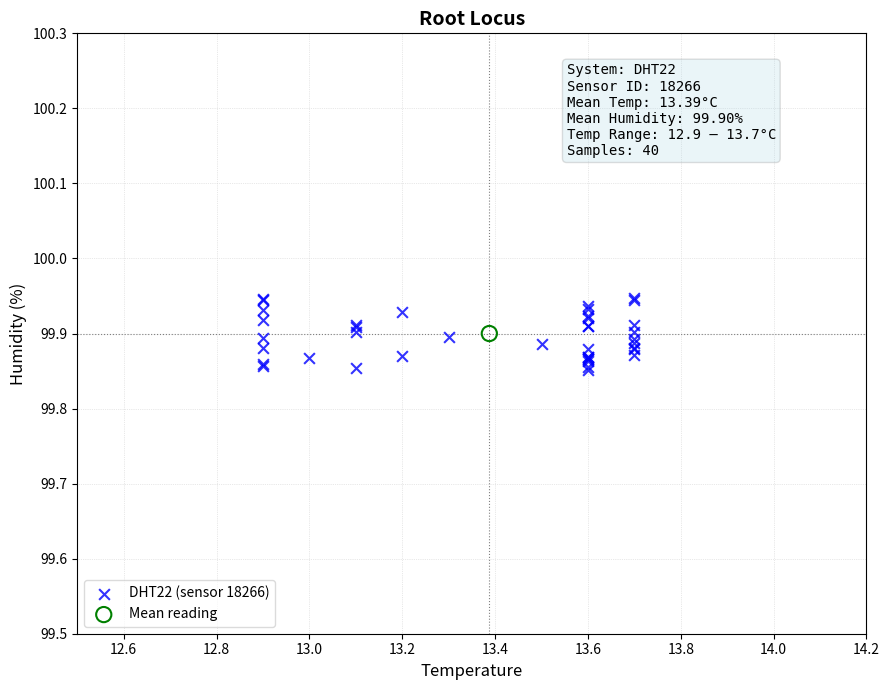

What are all the series names shown in the legend?

DHT22 (sensor 18266), Mean reading